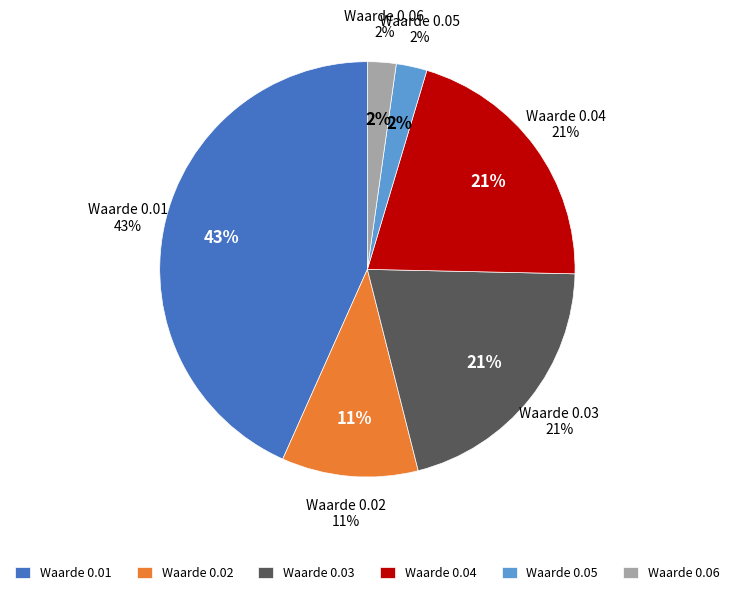

How many slices are in this pie chart?

6